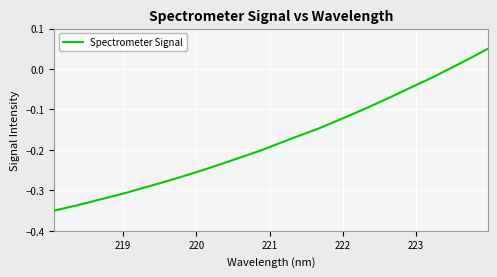

What is the difference between the maximum and minimum values?

0.4